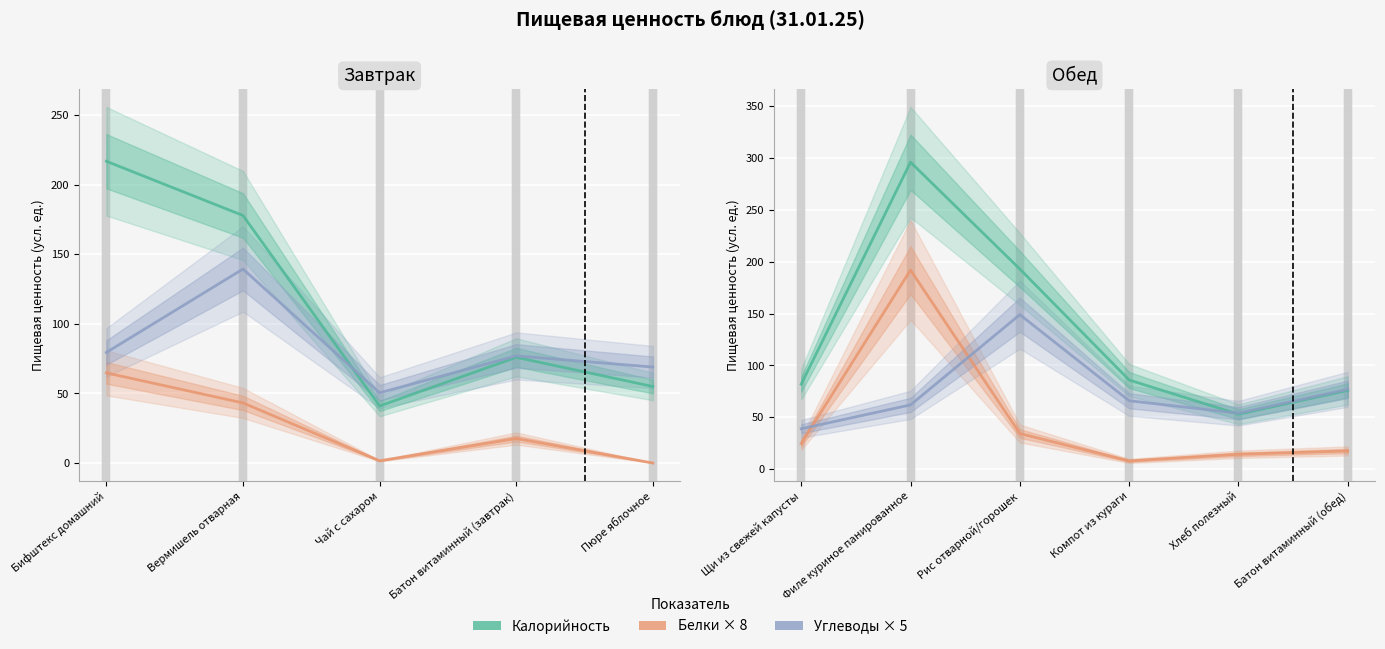

How many times do Углеводы and Белки cross each other?

2